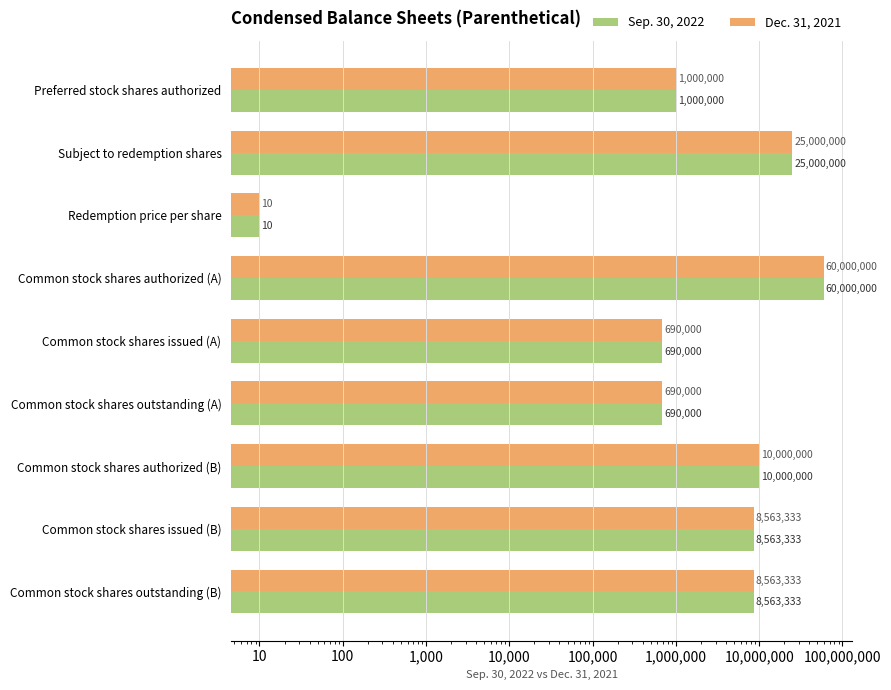

How many bars are there in total?

18